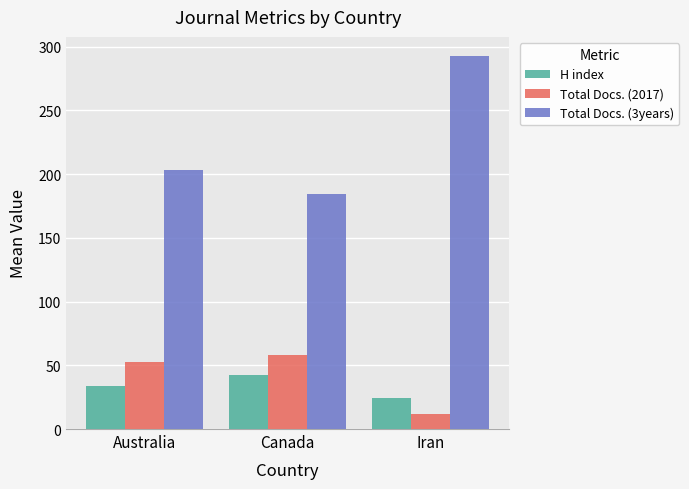

Between Australia and Iran, which series saw the biggest shift?

Total Docs. (3years)